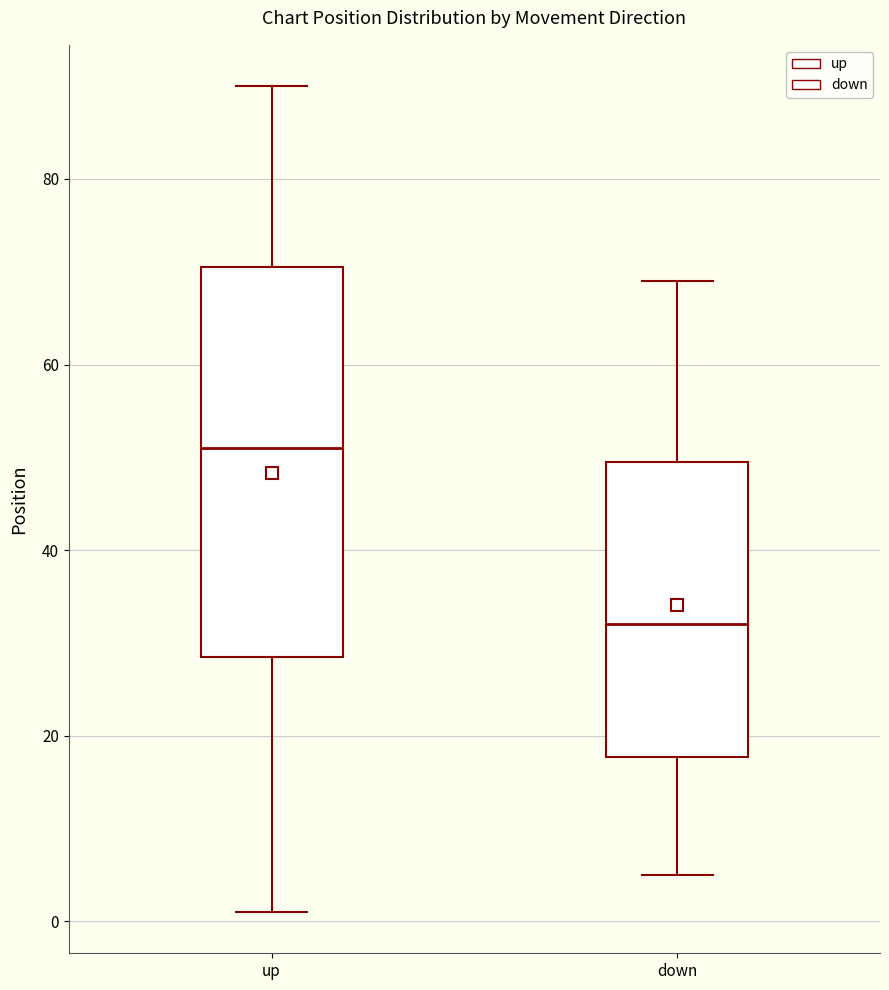

Comparing the boxes themselves (not the whiskers), which one is the tallest?

up